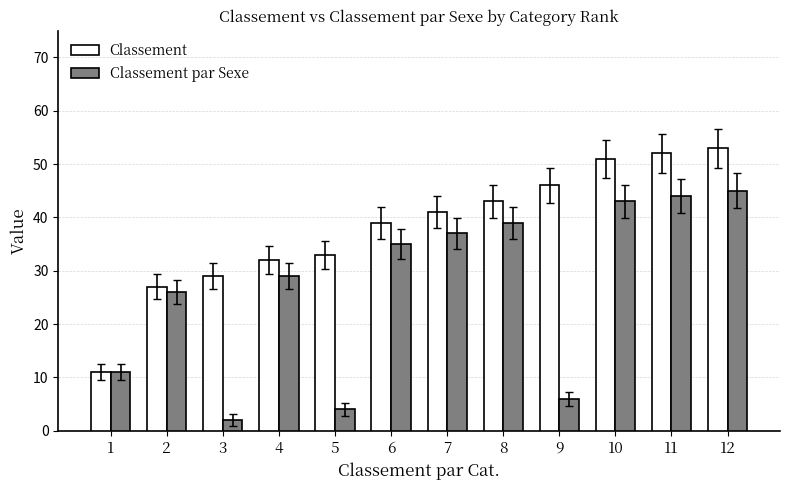

How many data points in Classement par Sexe are less than 35?

6